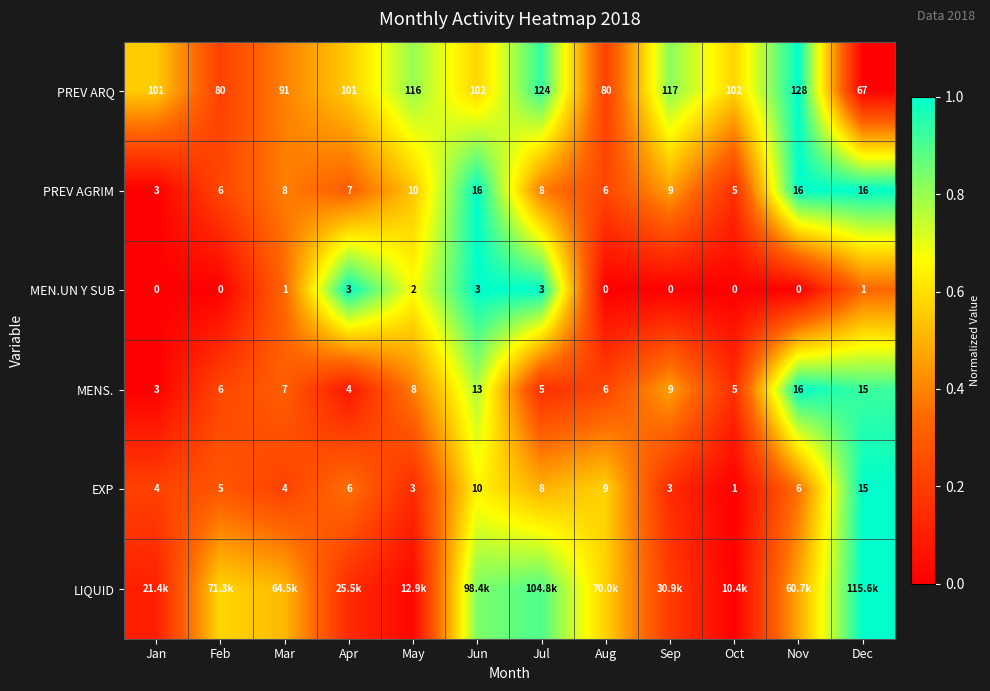

Which label corresponds to the largest value in the chart?

Nov